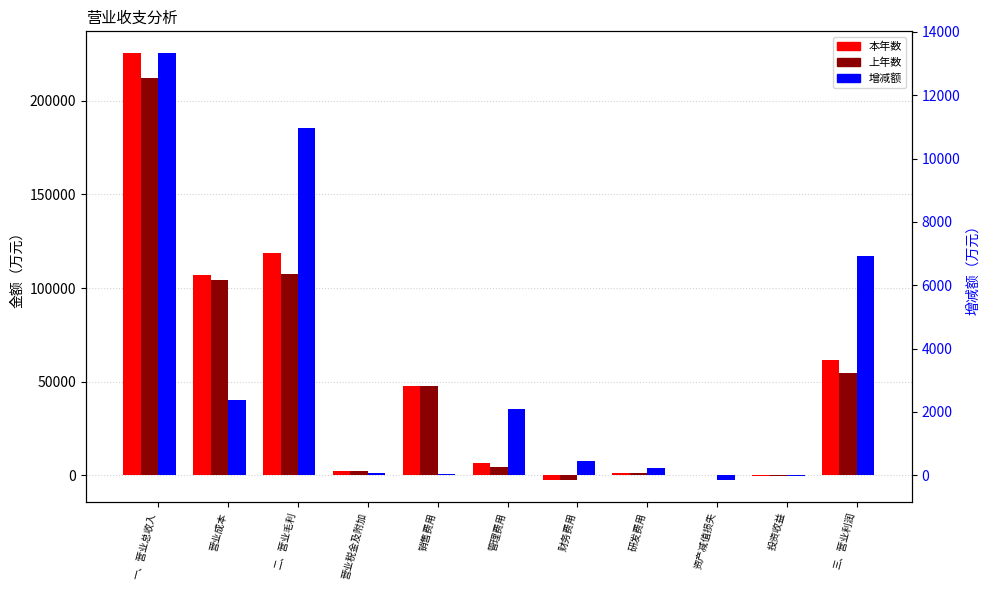

Rank the series by their maximum value, from highest to lowest.

本年数, 上年数, 增减额